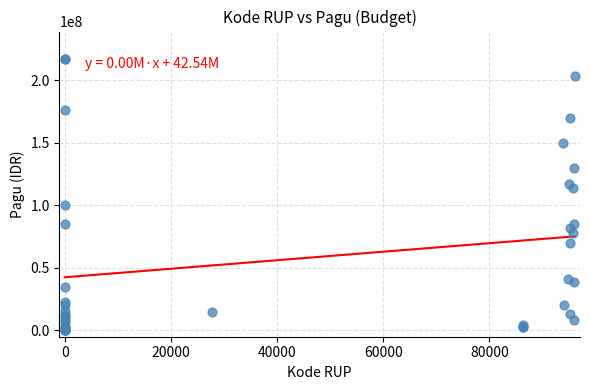

What Y value in the scatter plot is closest to 108830000?

114296000